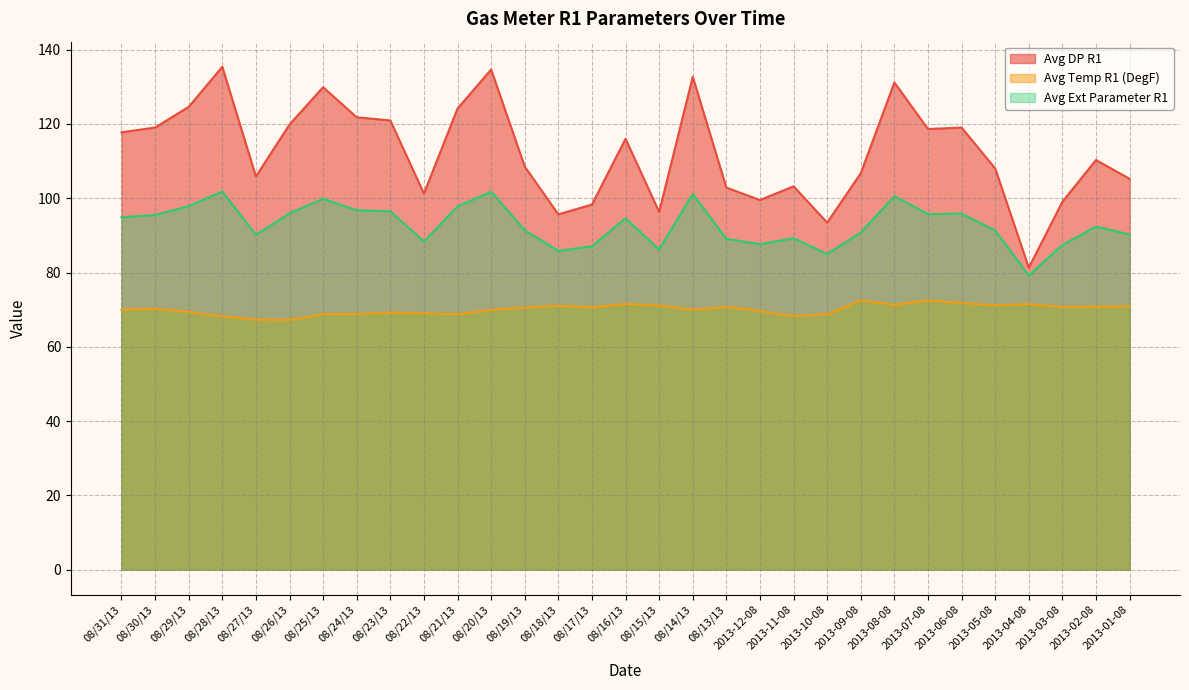

The value of Avg Temp R1 (DegF) at 2013-03-08 is 116.1. True or false?

False